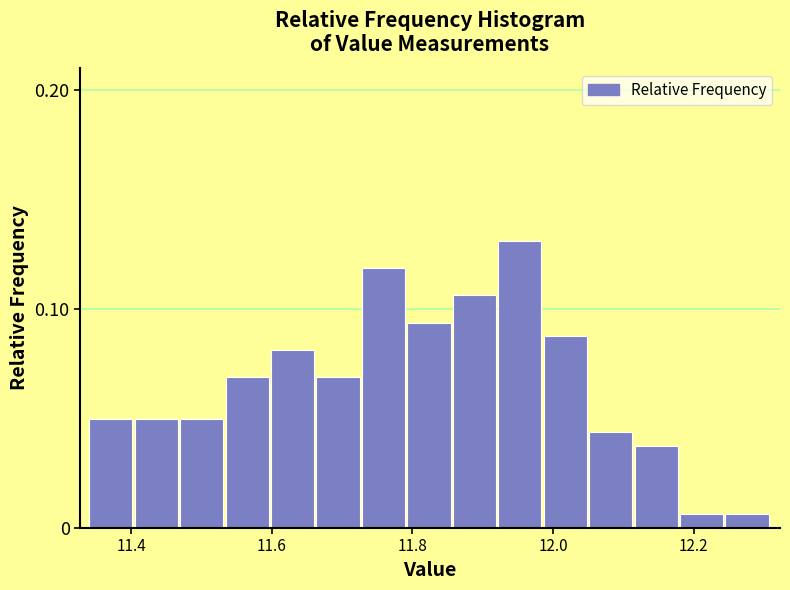

Read against the x-axis, roughly where is the centre of the tallest bar?

11.96